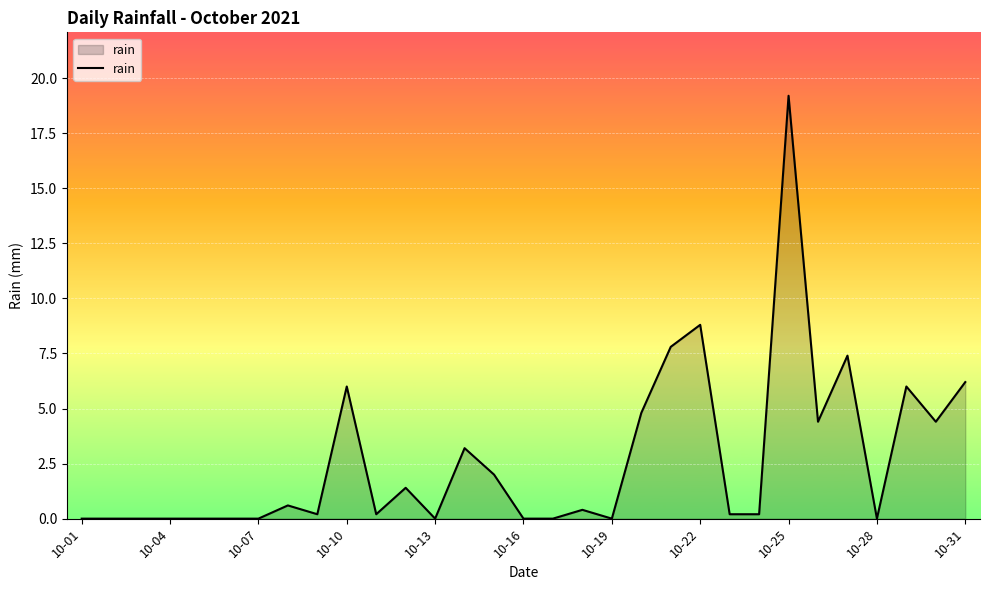

What is the difference between the maximum and minimum values?

19.2